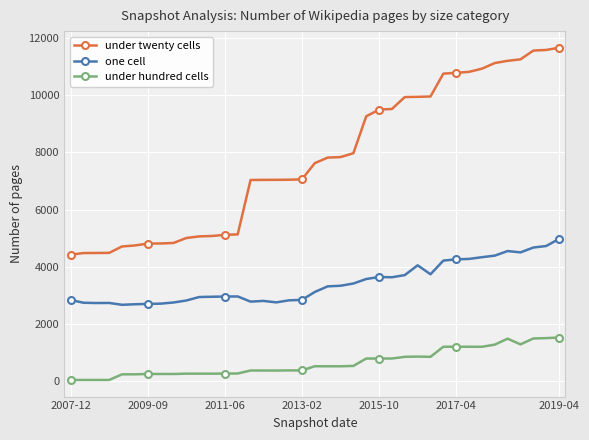

At how many categories does at least one series exceed 11426?

3